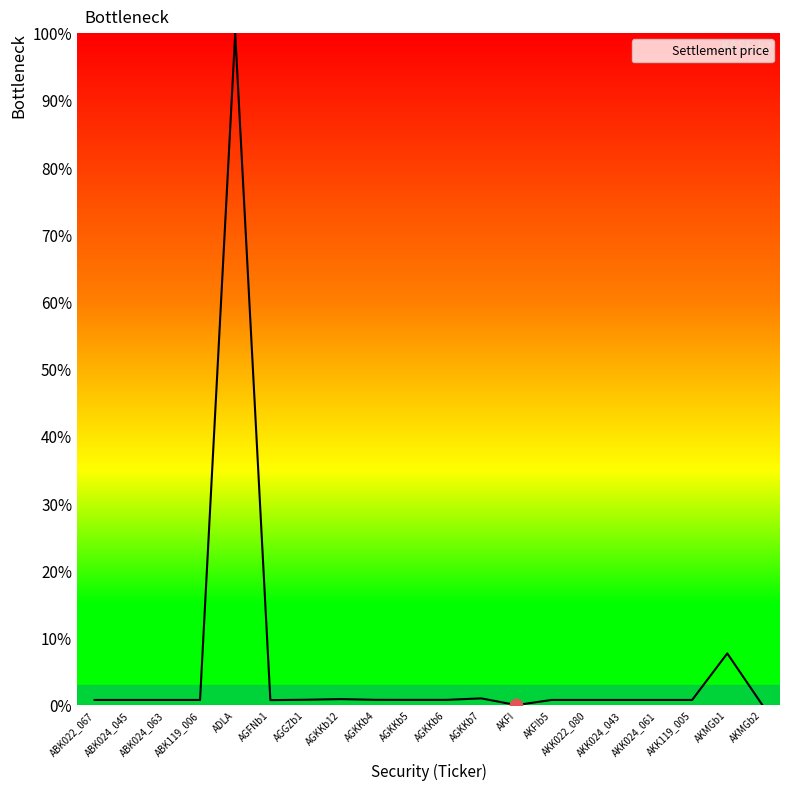

What is the change in value from ABK022_067 to AKMGb2?

-0.8